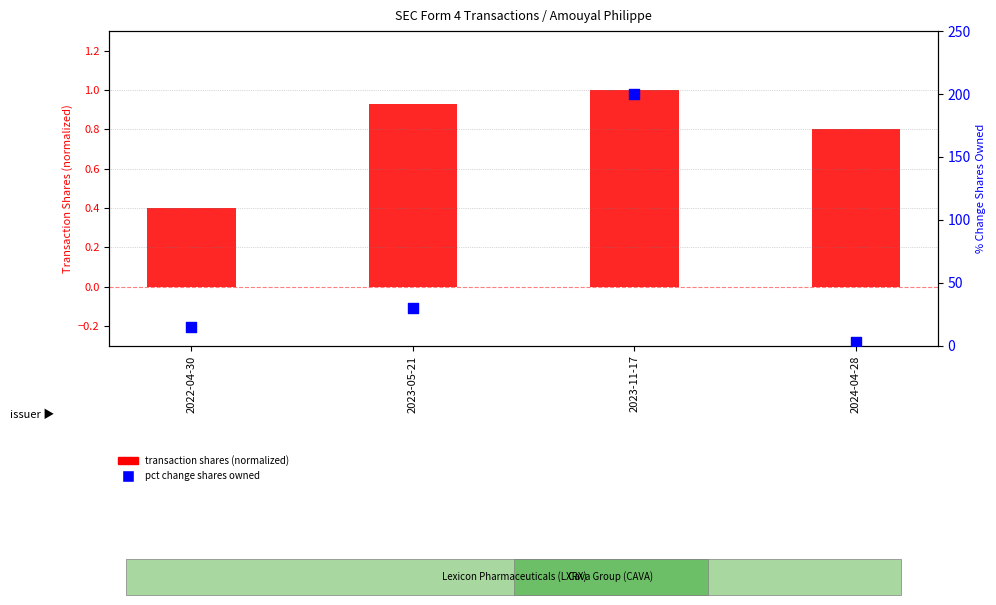

What are all the series names shown in the legend?

transaction shares (normalized), pct change shares owned